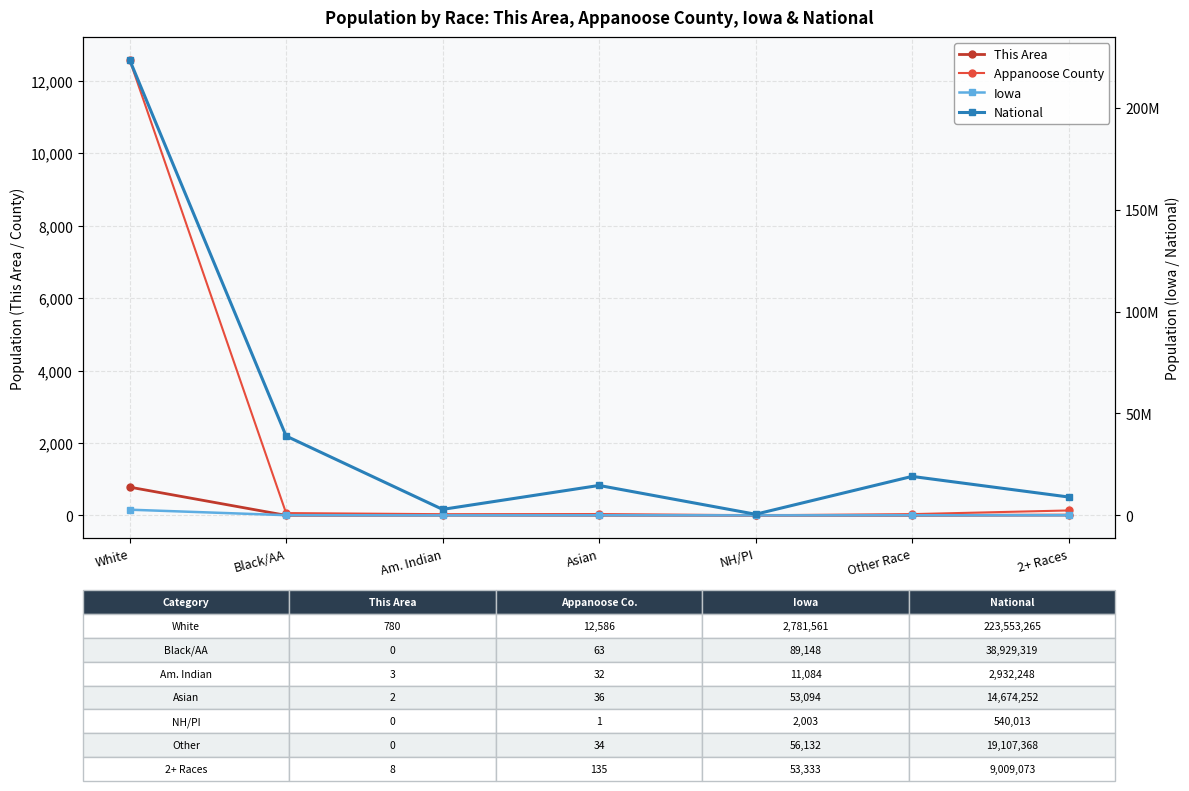

Which has a higher value, Other Race or Black/AA?

Other Race